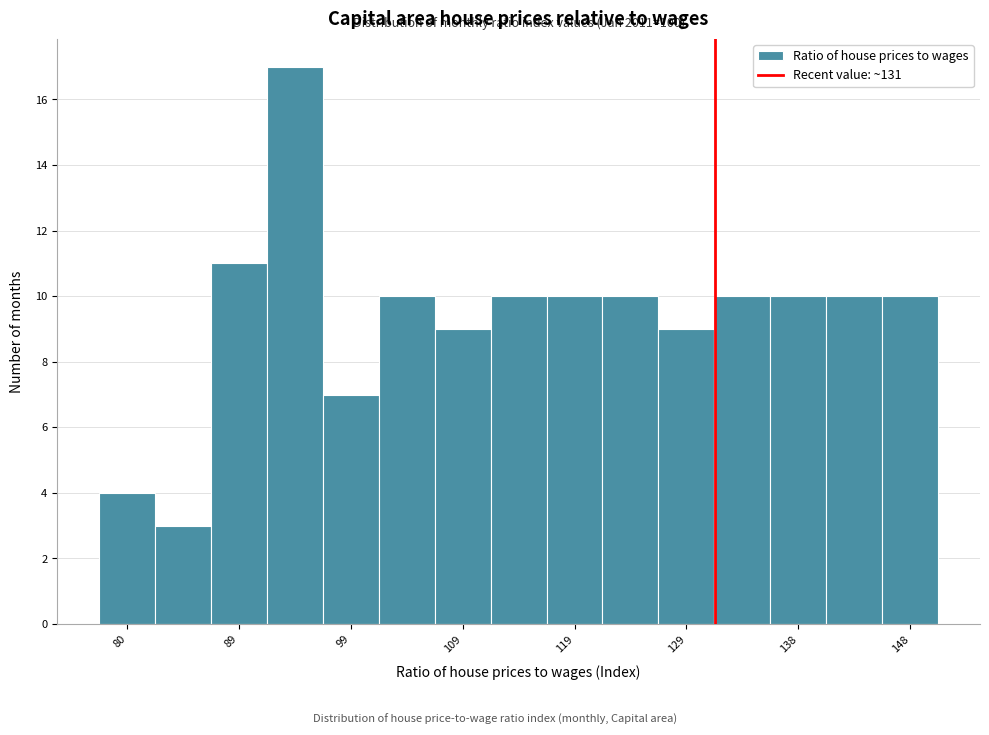

Over which range of the x-axis is the bar tallest?

92 to 97